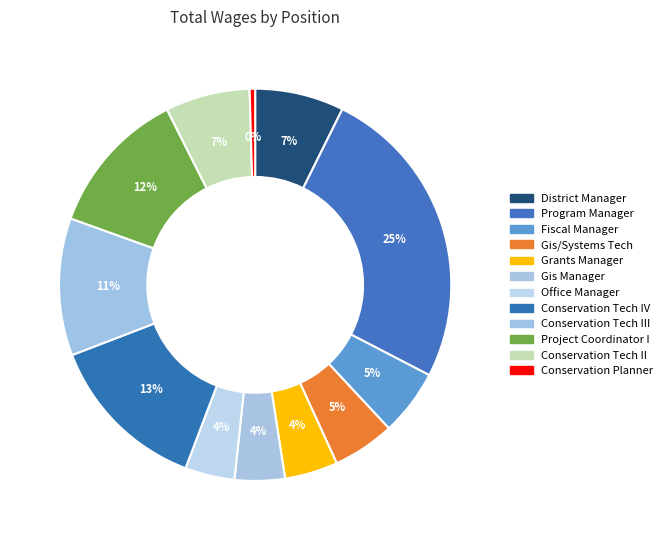

How many slices are in this pie chart?

12